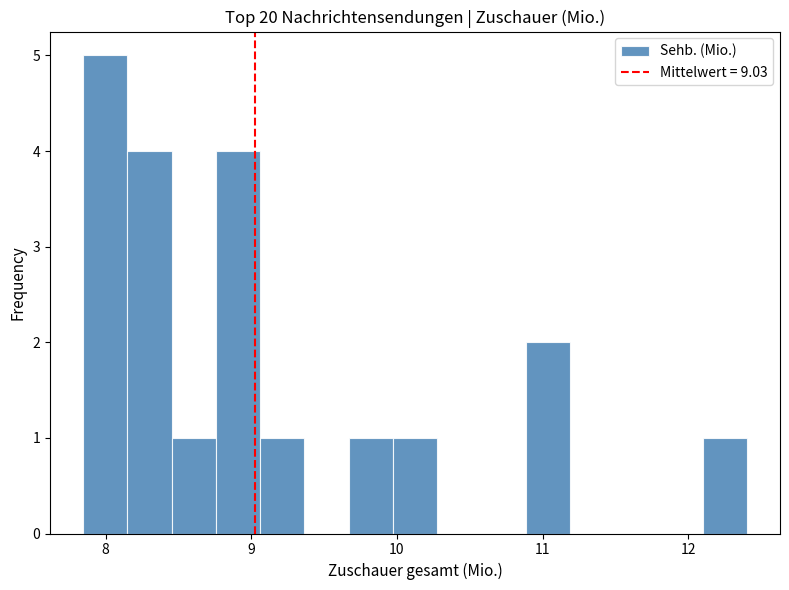

Read against the x-axis, roughly where is the centre of the tallest bar?

8.0